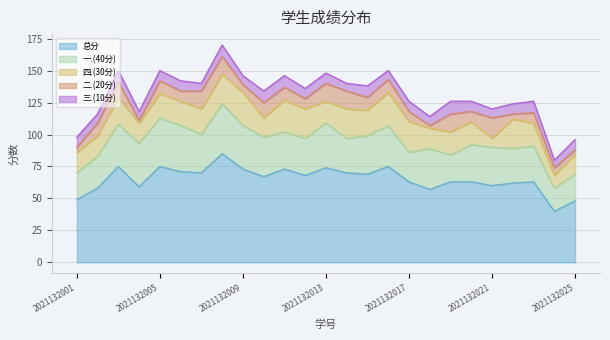

What is the total value across all series at 2021132007?

140